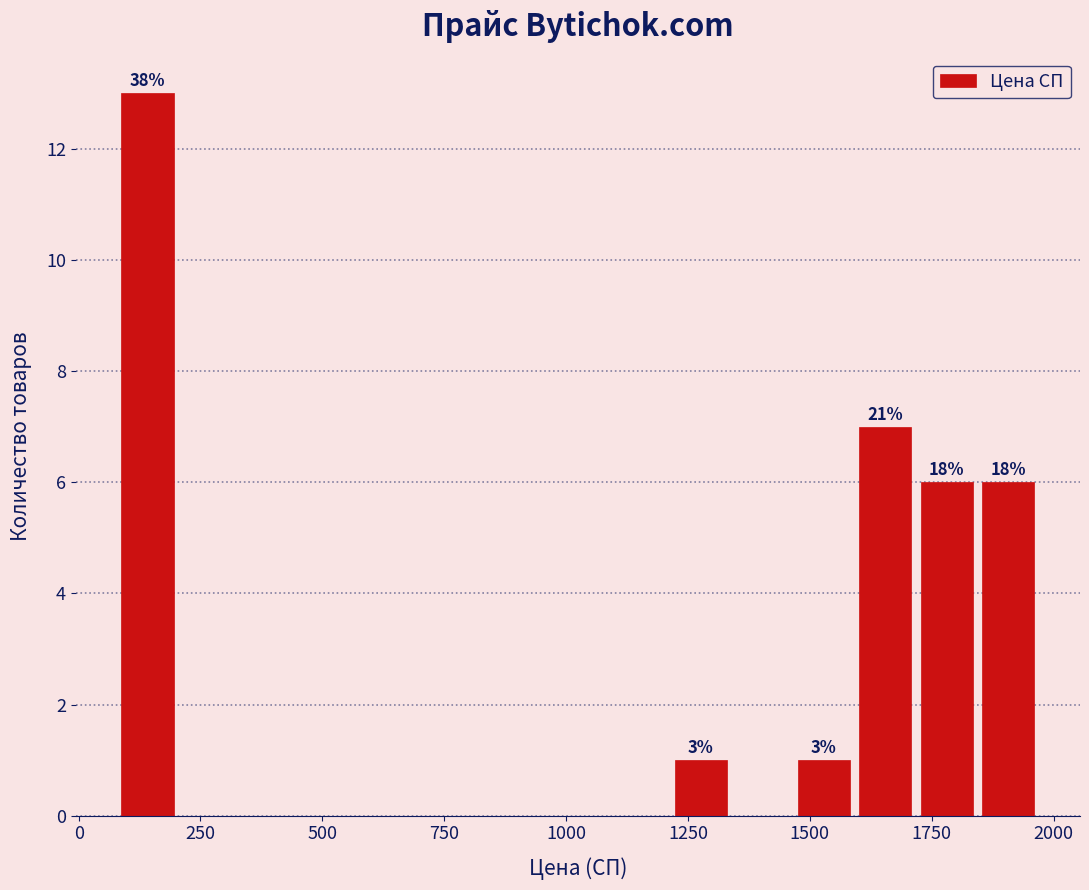

Around what value on the x-axis is the tallest bar? Give the approximate position of its centre, as read against the axis.

150